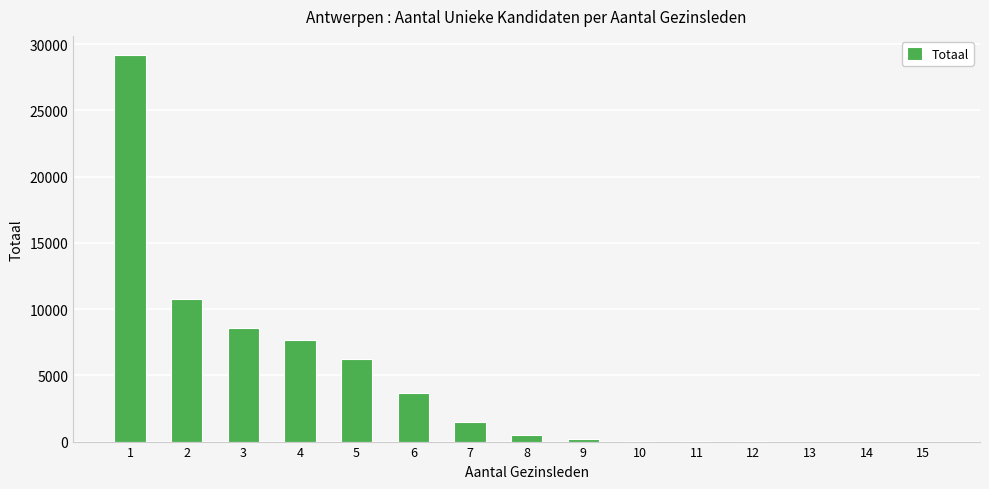

The value at 2 is 15794. True or false?

False